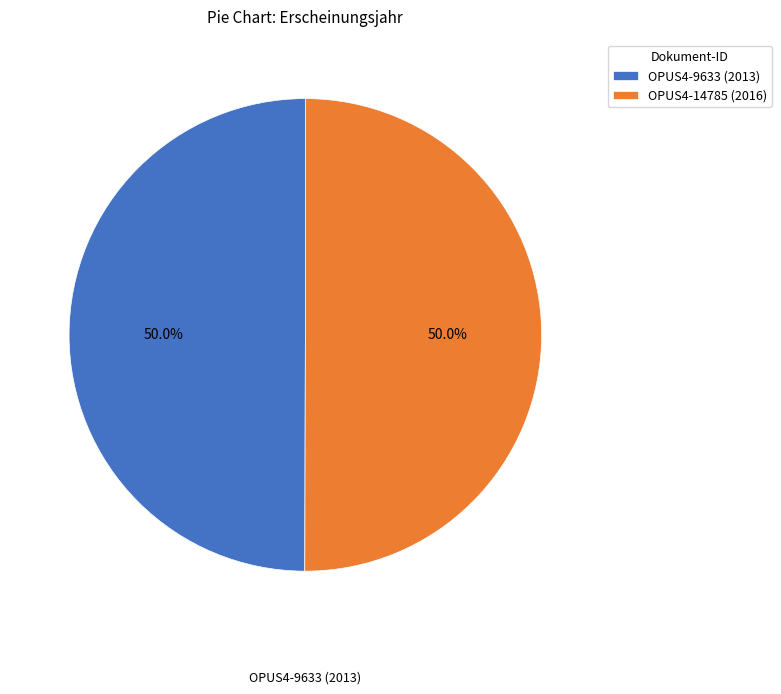

Which category has the biggest portion of the pie?

OPUS4-14785